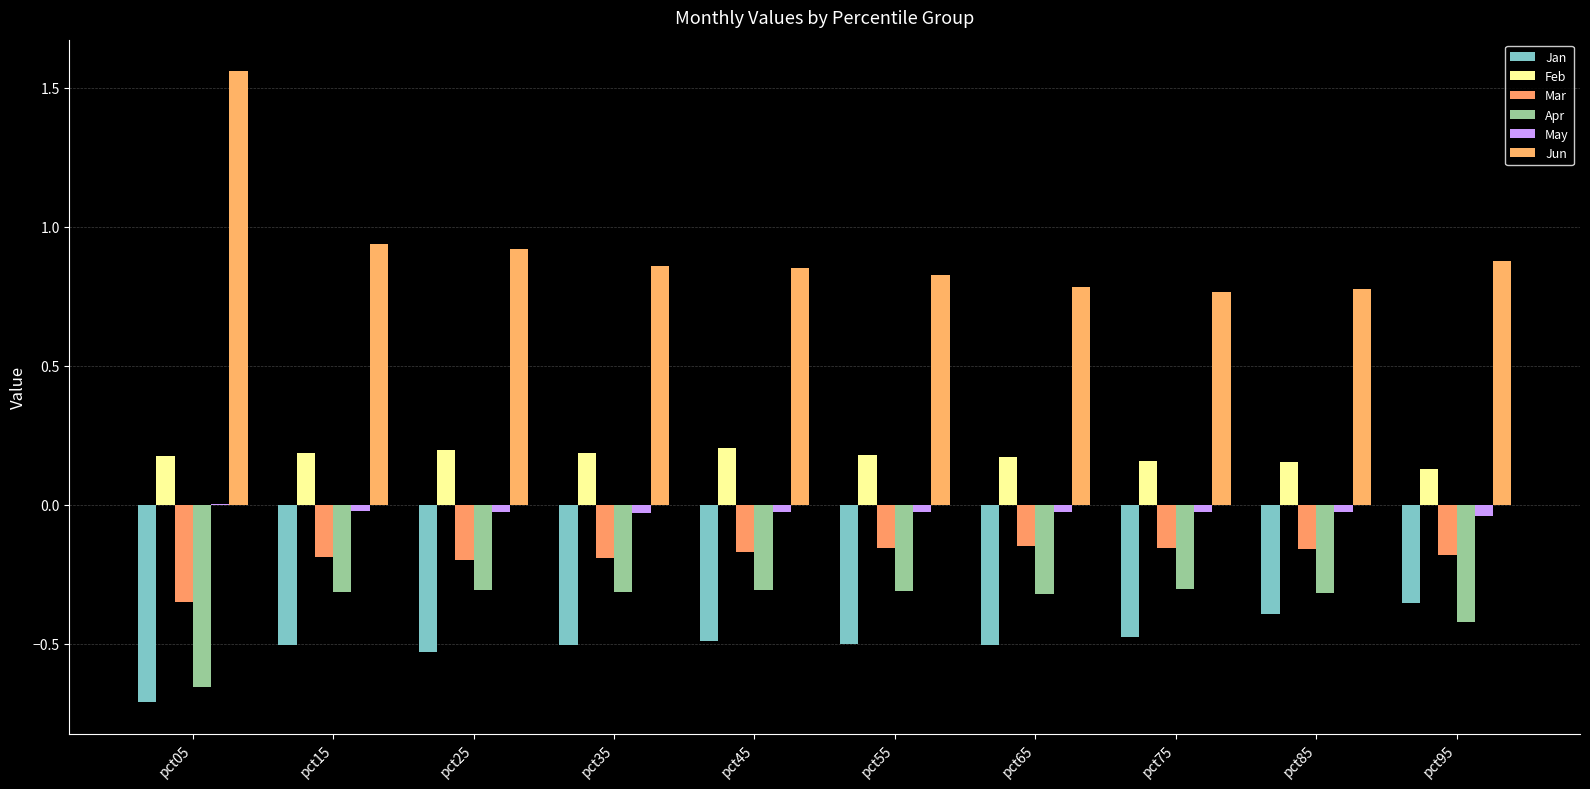

Does the chart contain stacked bars?

No